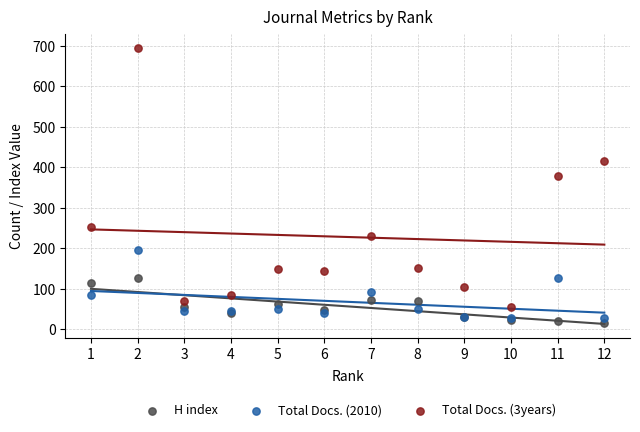

Which series reaches the minimum Y coordinate?

H index